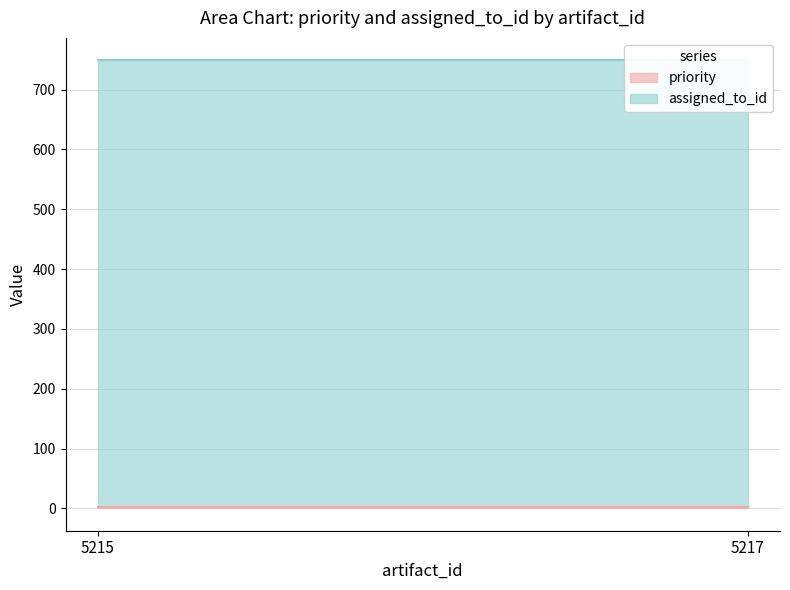

What is the value of the assigned_to_id point at the 1st from the left?

746